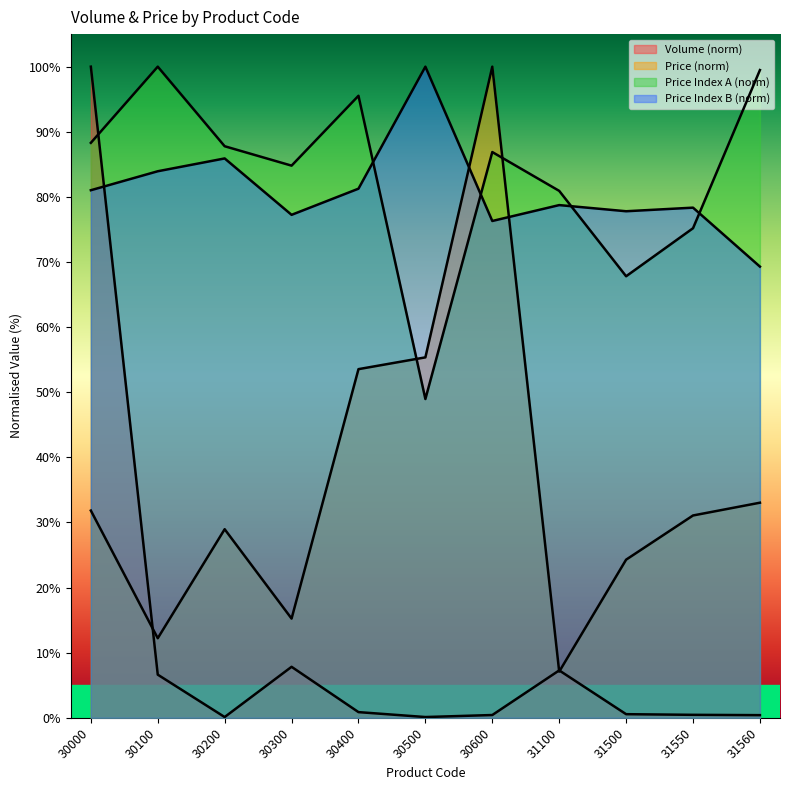

Read the Price Index A value at 30400.

95.5